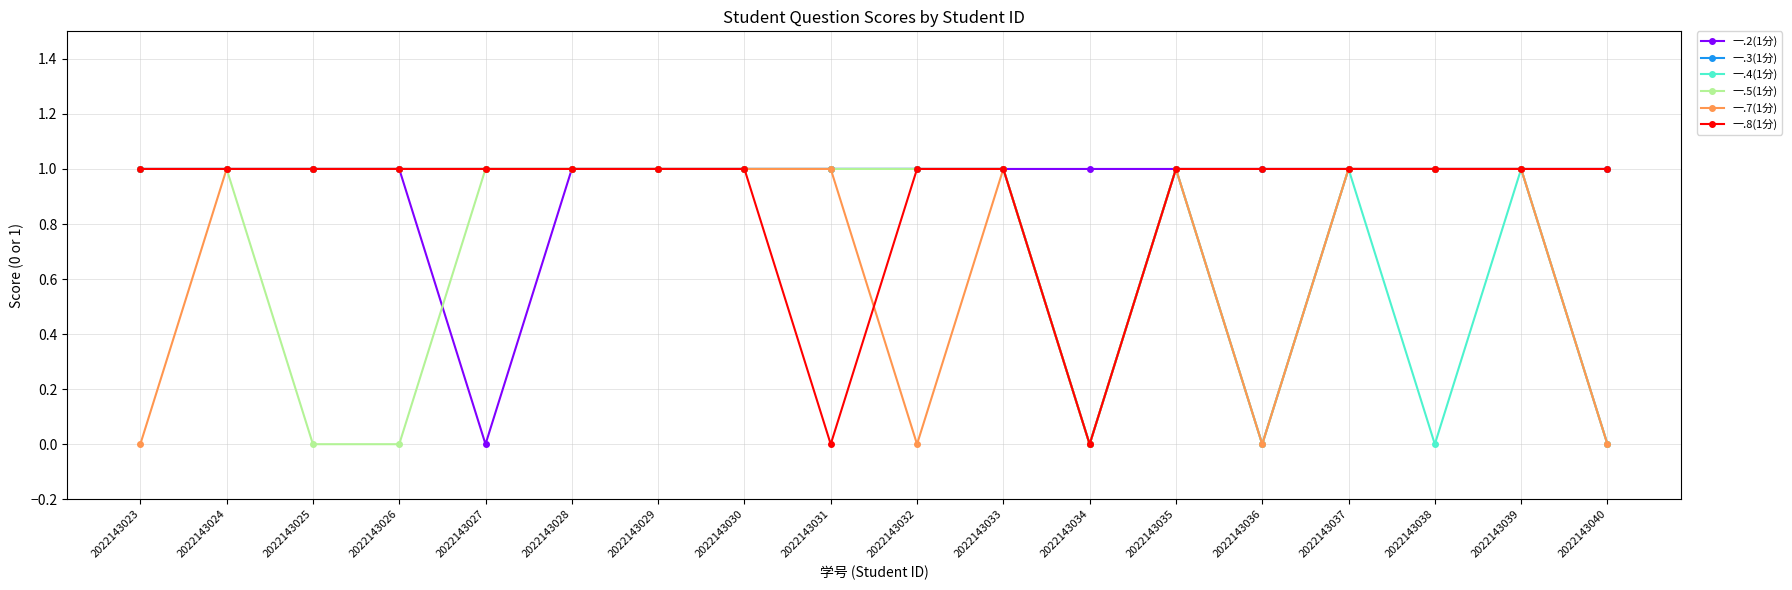

Between 2022143027 and 2022143030, which series saw the biggest shift?

一.2(1分)